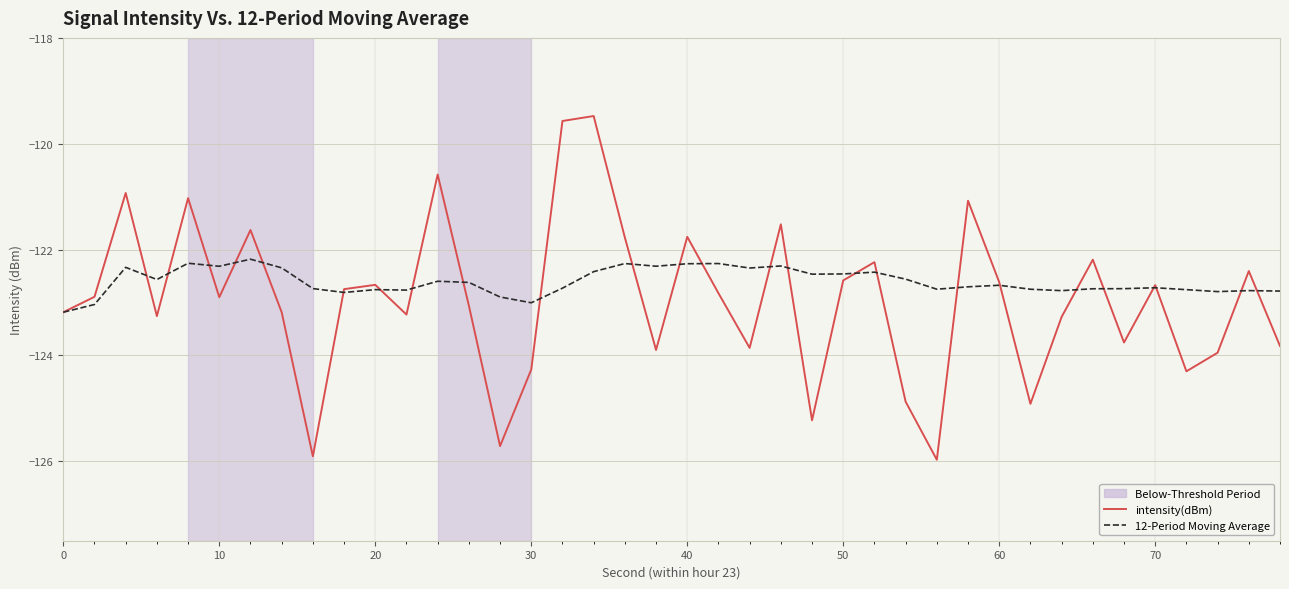

What is the greatest value displayed?

-119.5